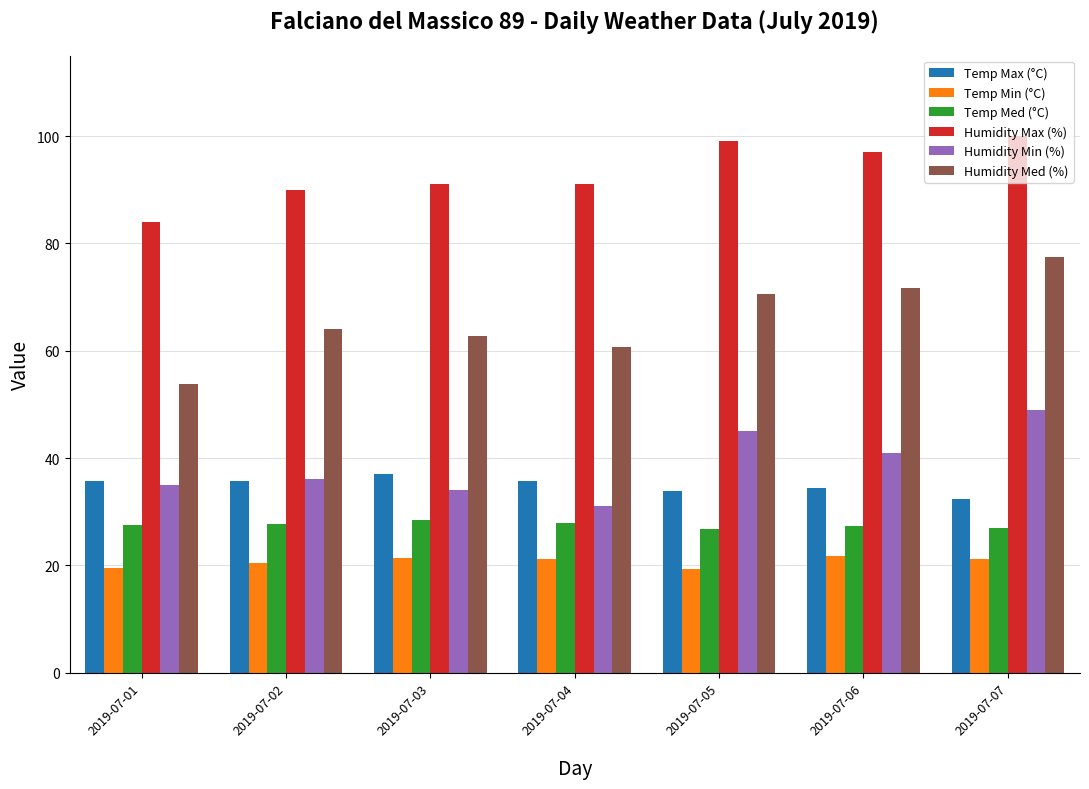

Which series has the largest range (max minus min)?

Humidity Med (%)